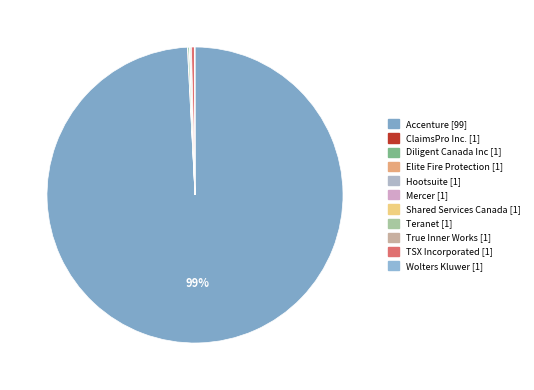

Is there any slice that represents more than half of the pie?

Yes